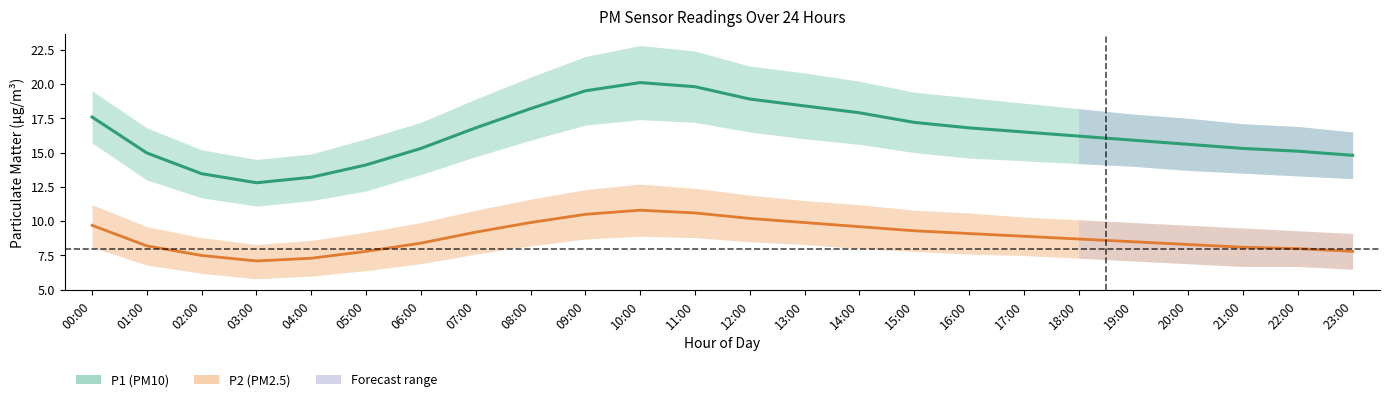

Where is the first local minimum for P1_upper?

03:00